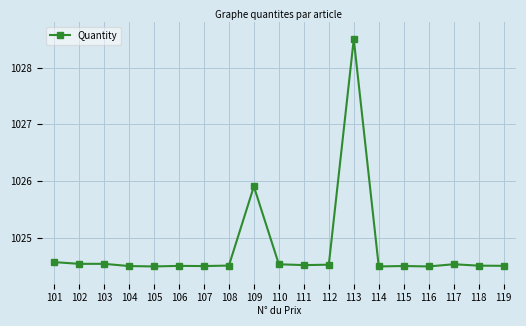

What is the sum of all values?

19471.3